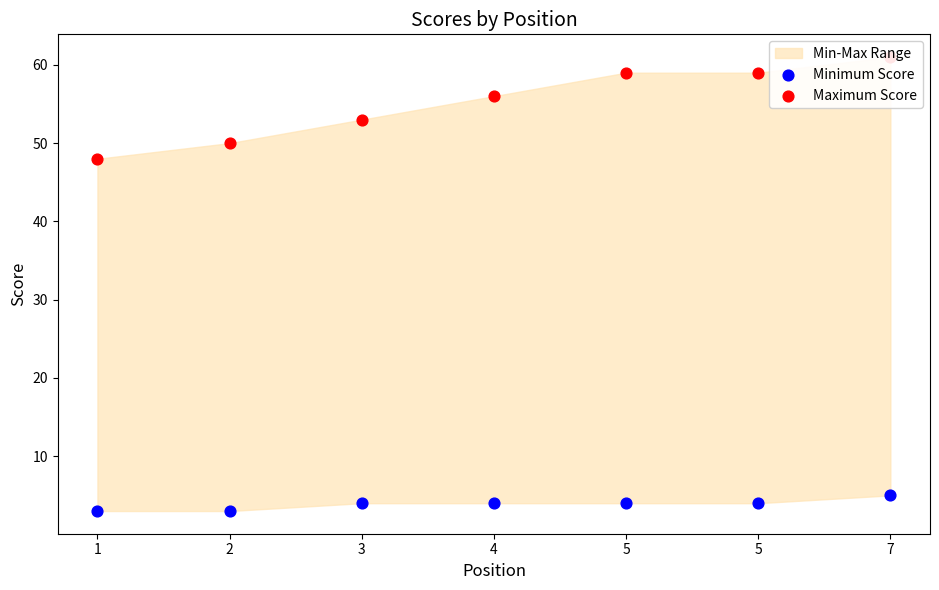

Which series contains the highest Y value?

Maximum Score